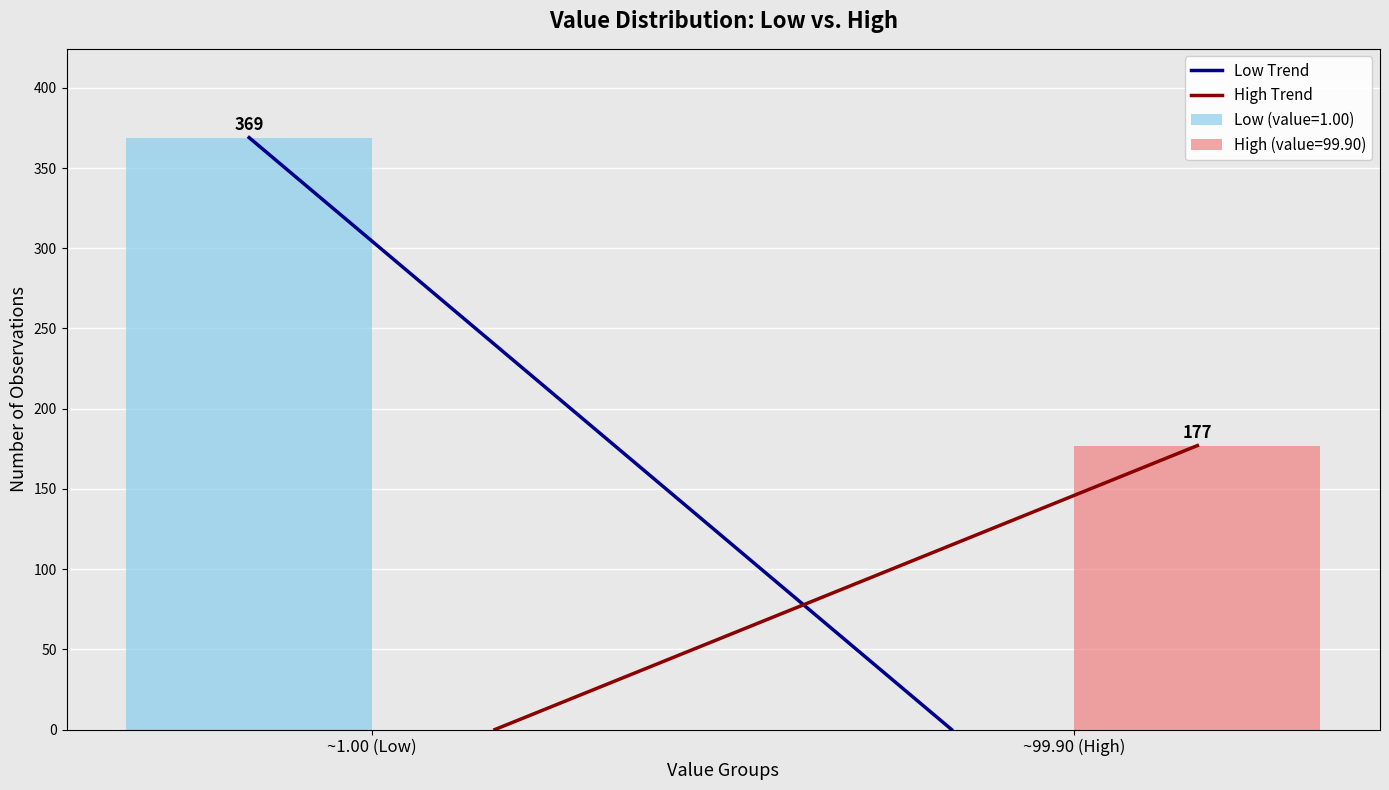

Reading left to right, list all the values displayed in this chart.

Low (value=1.00): ~1.00 (Low)=369	~99.90 (High)=0
High (value=99.90): ~1.00 (Low)=0	~99.90 (High)=177